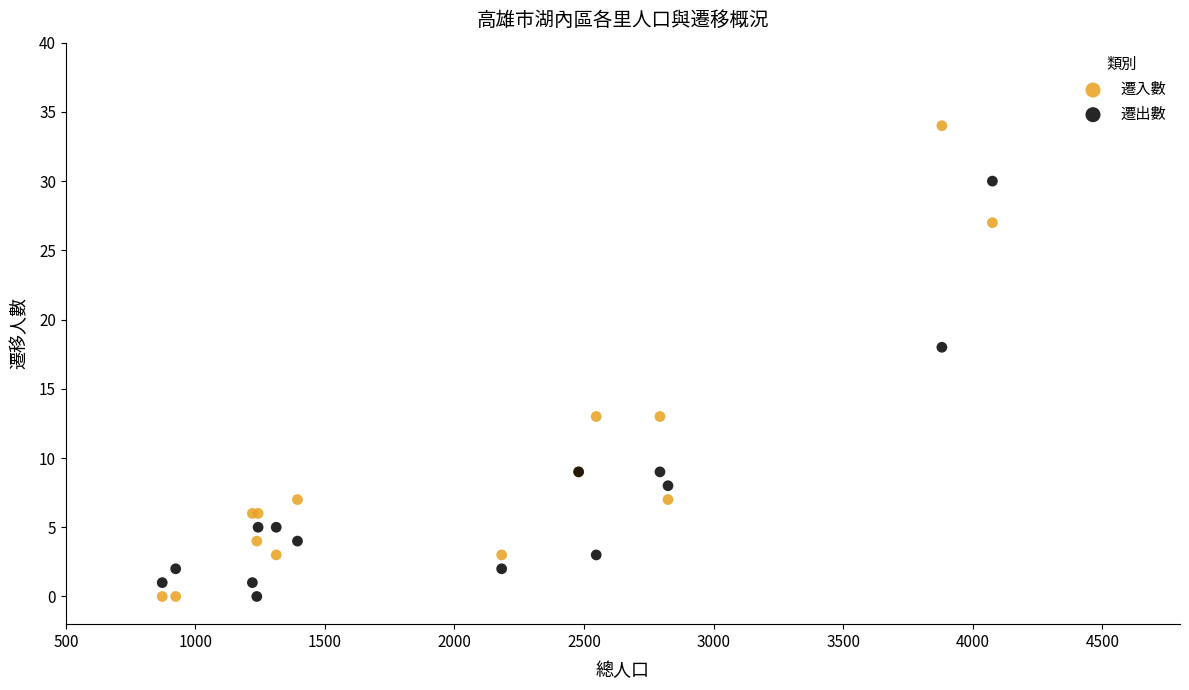

Which series reaches the maximum Y coordinate?

遷入數